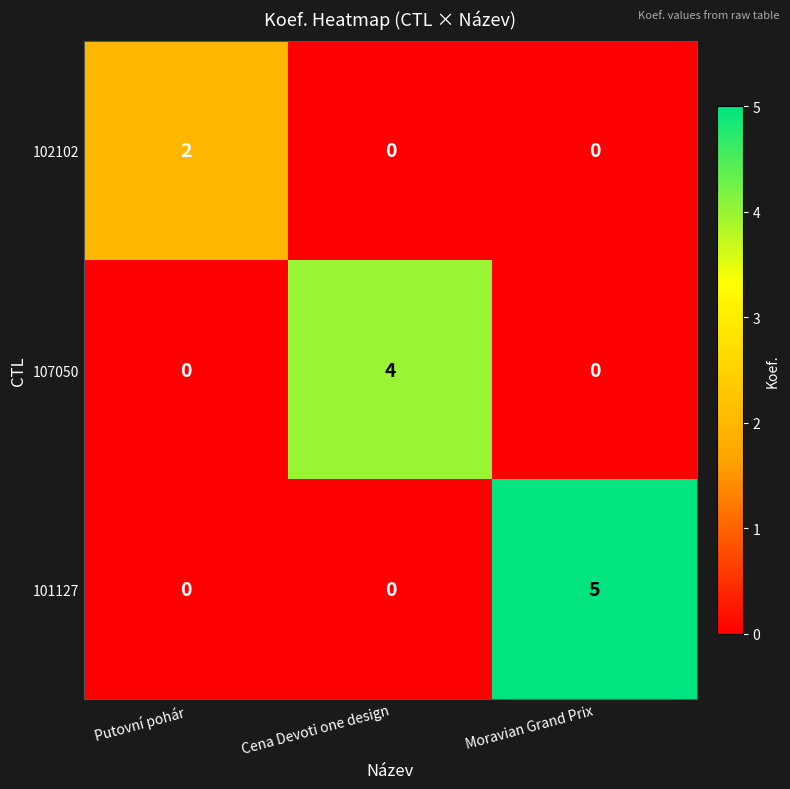

What is the greatest value displayed?

5